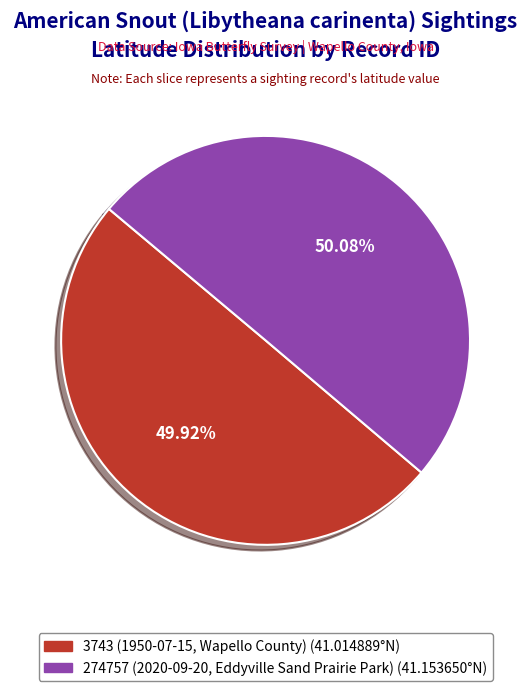

Do 3743 (1950-07-15, Wapello County) and 274757 (2020-09-20, Eddyville Sand Prairie Park) together represent more than half of the pie?

Yes